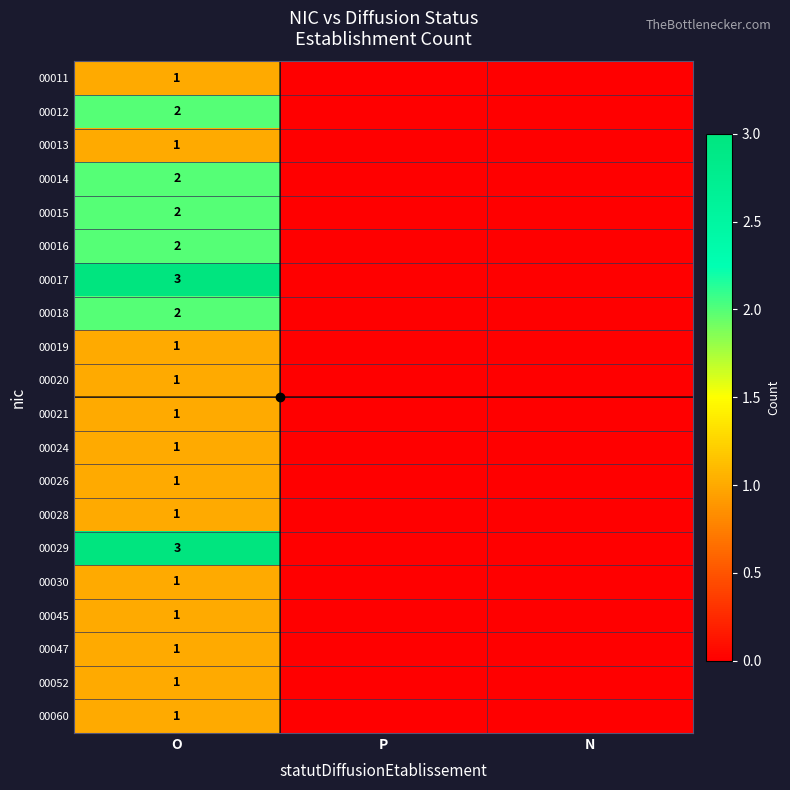

How many series are shown in this chart?

20